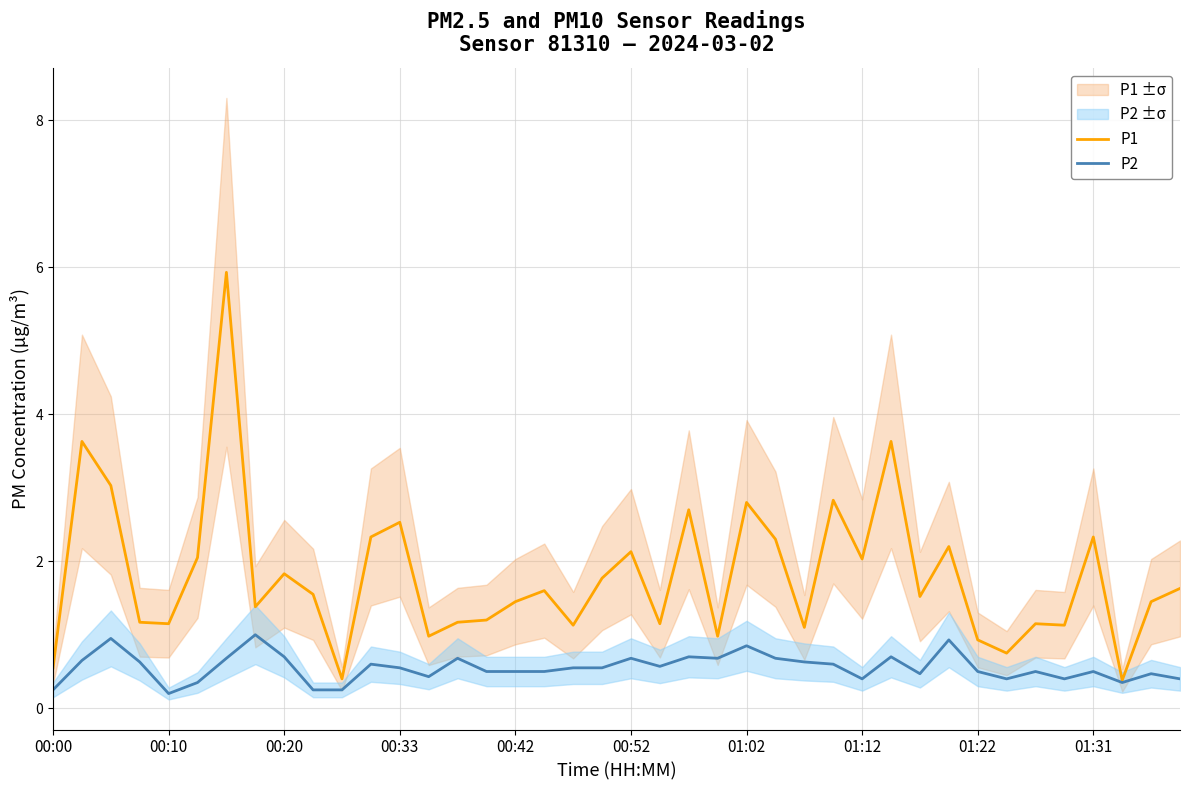

How many lines are shown in the chart?

2